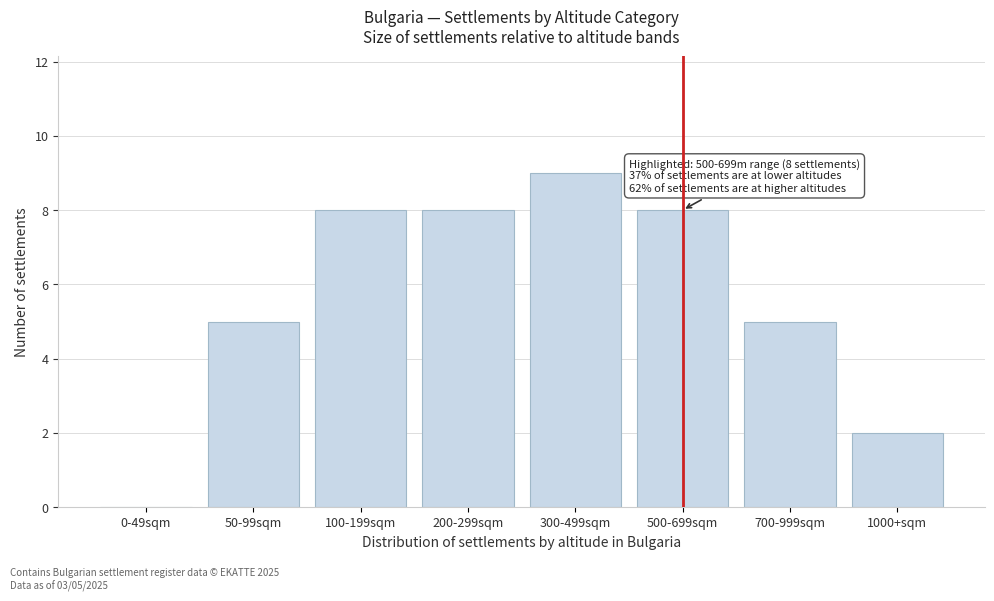

Reading left to right, list all the values displayed in this chart.

0-49sqm=0	50-99sqm=5	100-199sqm=8	200-299sqm=8	300-499sqm=9	500-699sqm=8	700-999sqm=5	1000+sqm=2